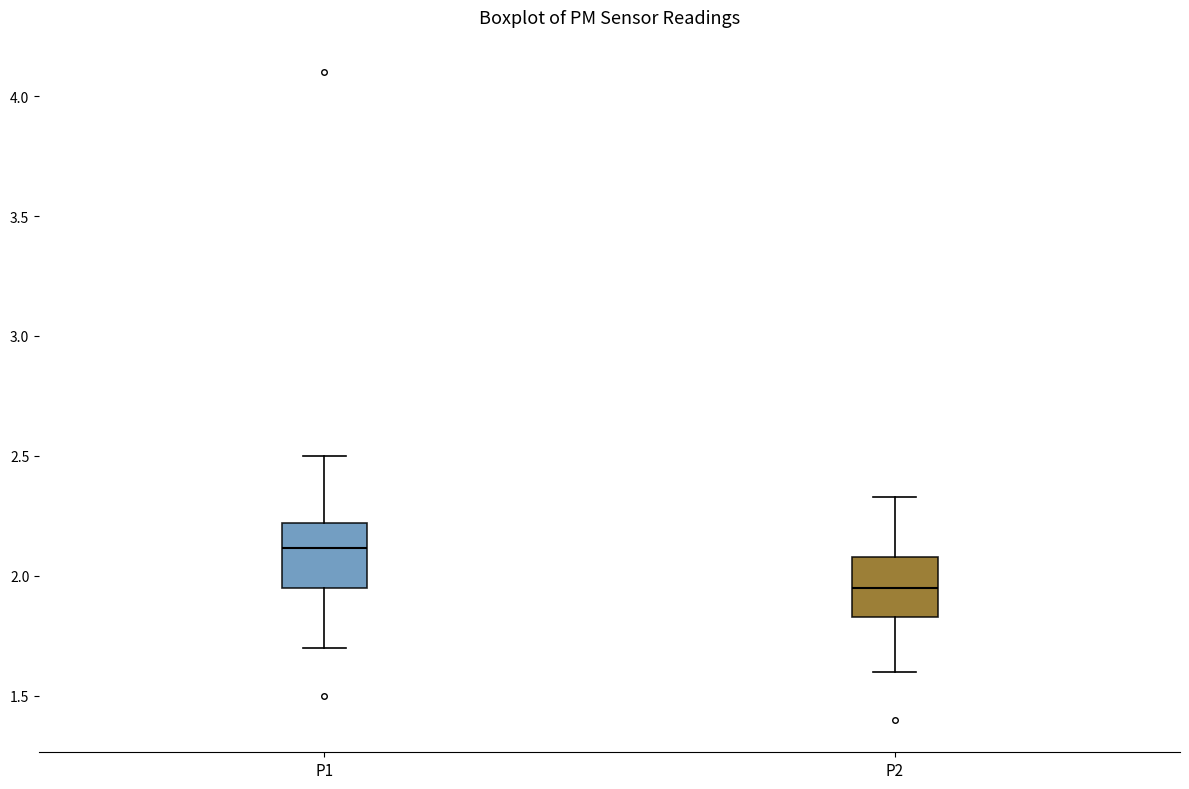

Which box has the lowest median line?

P2